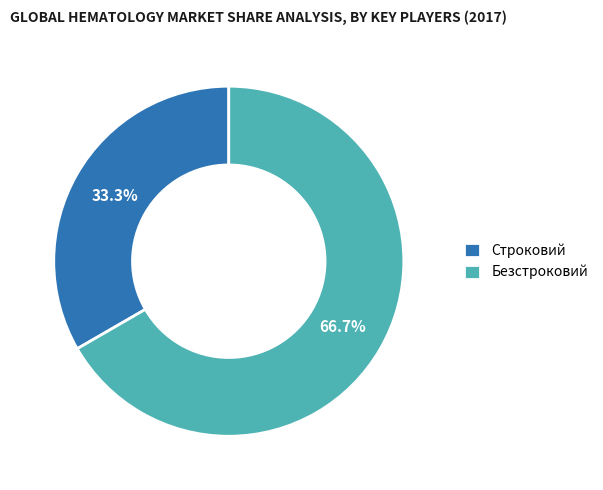

What is the smallest slice in the pie chart?

Строковий